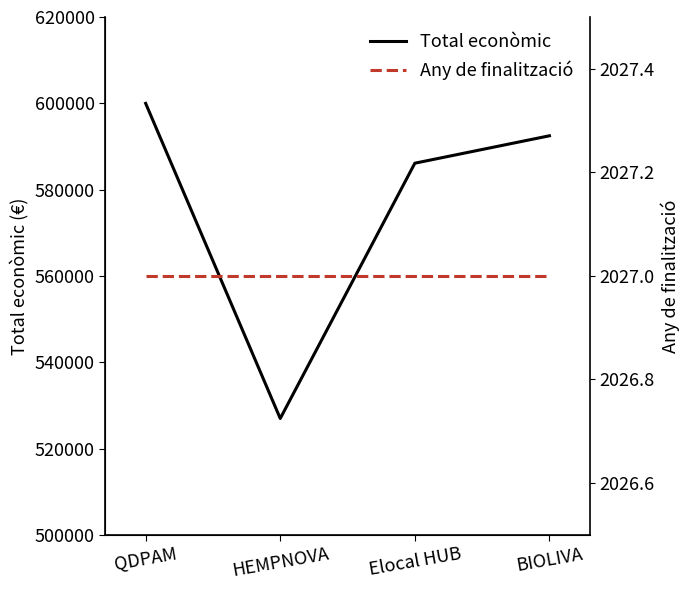

What is the difference between the Total econòmic values at QDPAM and Elocal HUB?

13866